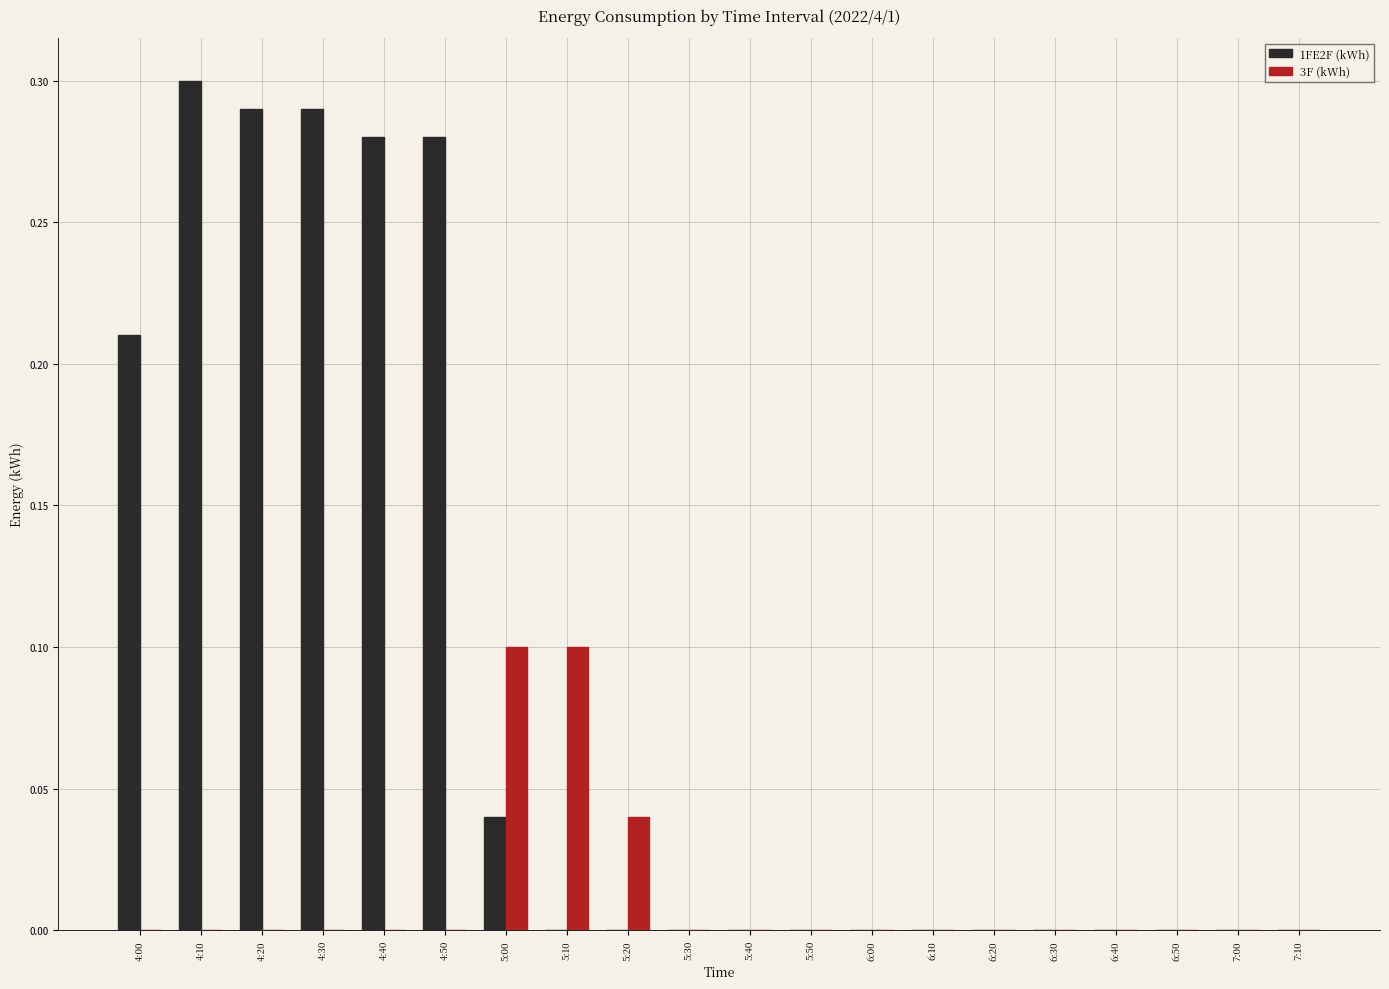

Count the 3F (kWh) values in the range 0 to 1.

20